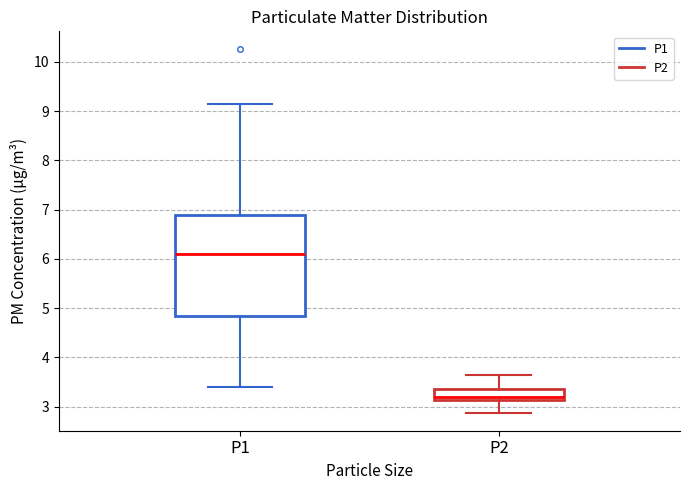

Which box has the lowest median line?

P2